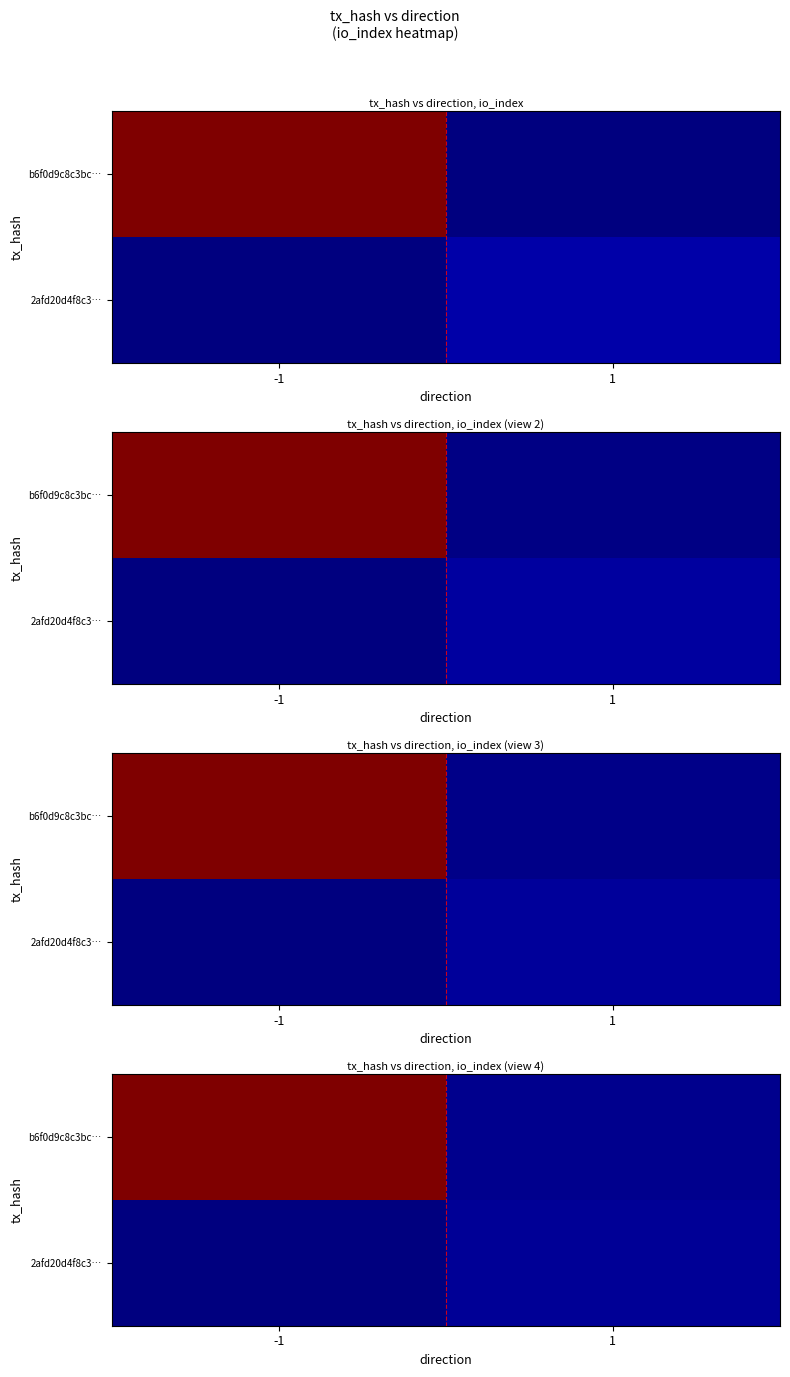

At 1, list the series in order from largest to smallest.

2afd20d4f8c3…, b6f0d9c8c3bc…